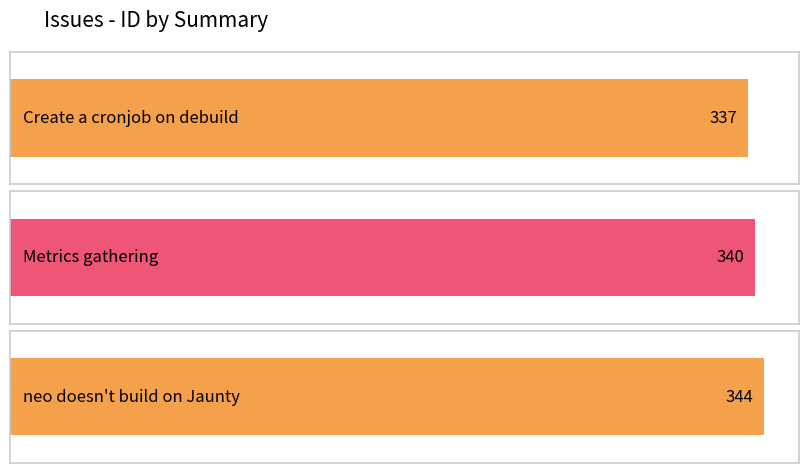

List the labels in order of value, smallest first.

Create a cronjob on debuild, Metrics gathering, neo doesn't build on Jaunty